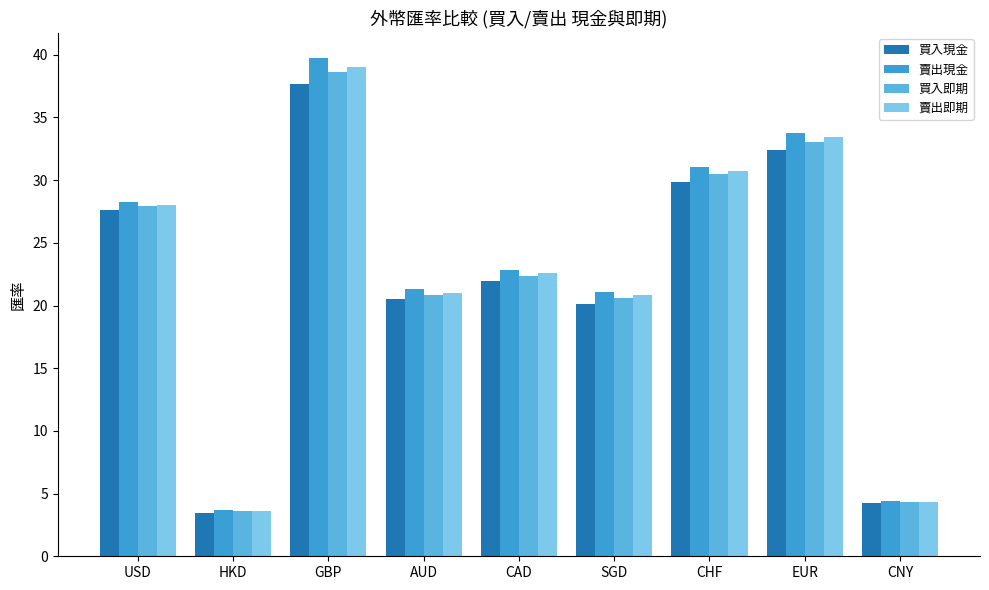

Read the 賣出現金 value at USD.

28.3